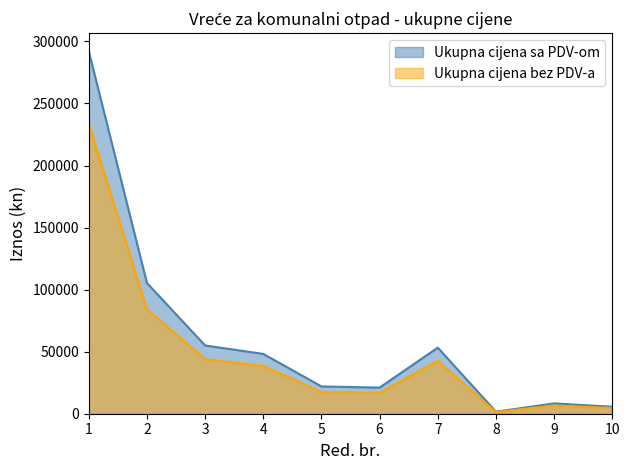

What is the minimum value for Ukupna cijena bez PDV-a?

1320.0